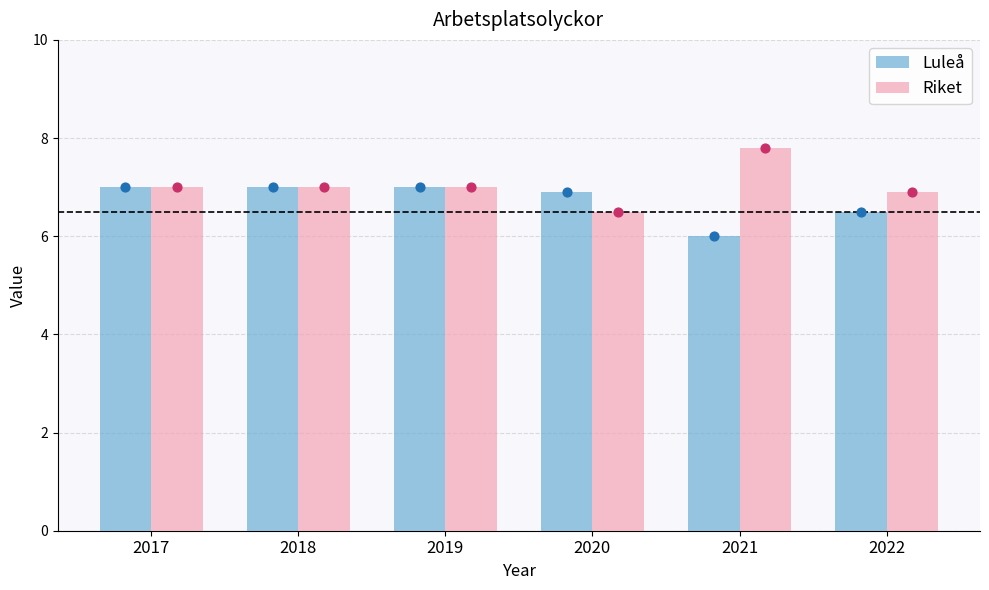

At how many categories does at least one series exceed 6?

6